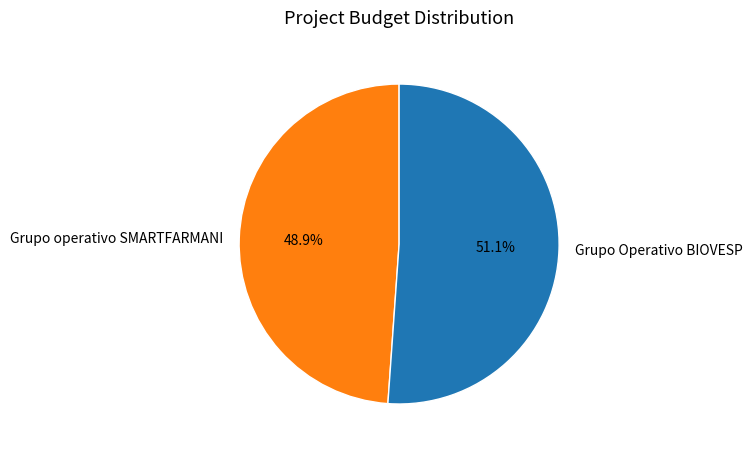

What portion of the pie excludes Grupo Operativo BIOVESP?

48.9%